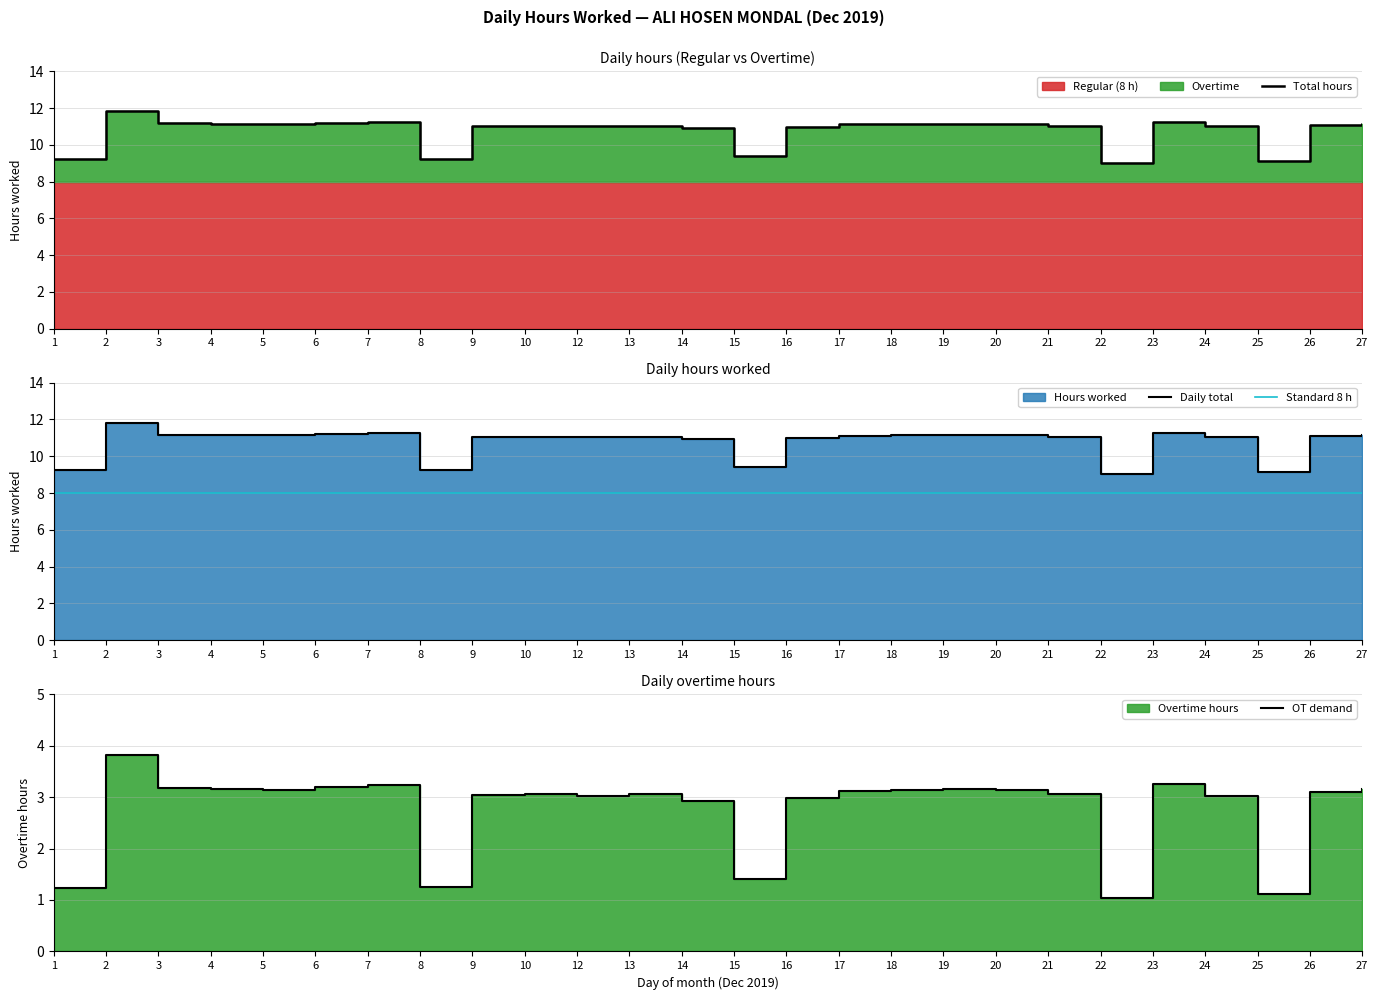

What is the value of the 5th point from the left?

11.1